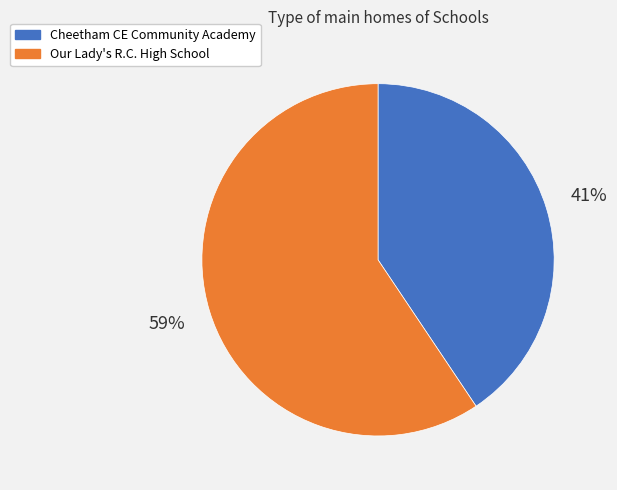

To the nearest percent, what portion does Cheetham CE Community Academy represent?

41%